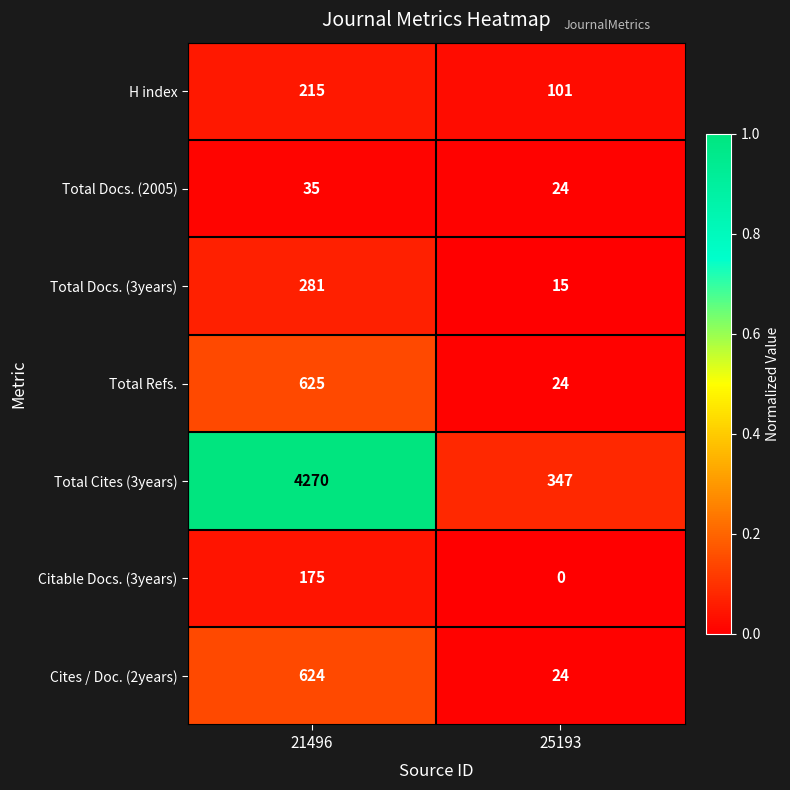

Is the value of Citable Docs. (3years) at 25193 greater than the value of Total Cites (3years) at 25193?

No